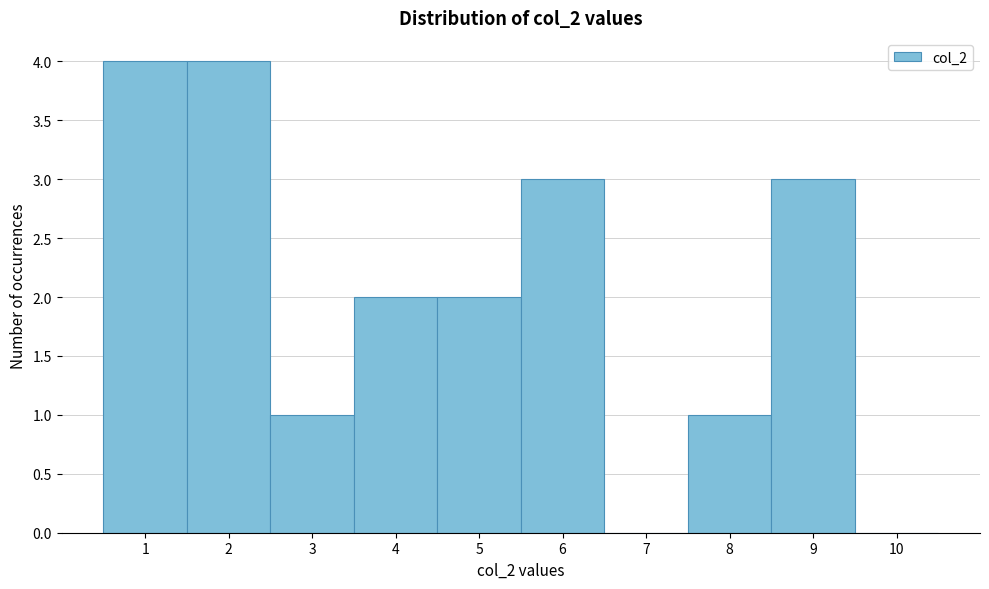

Reading left to right, list all the values displayed in this chart.

1=4	2=4	3=1	4=2	5=2	6=3	7=0	8=1	9=3	10=0